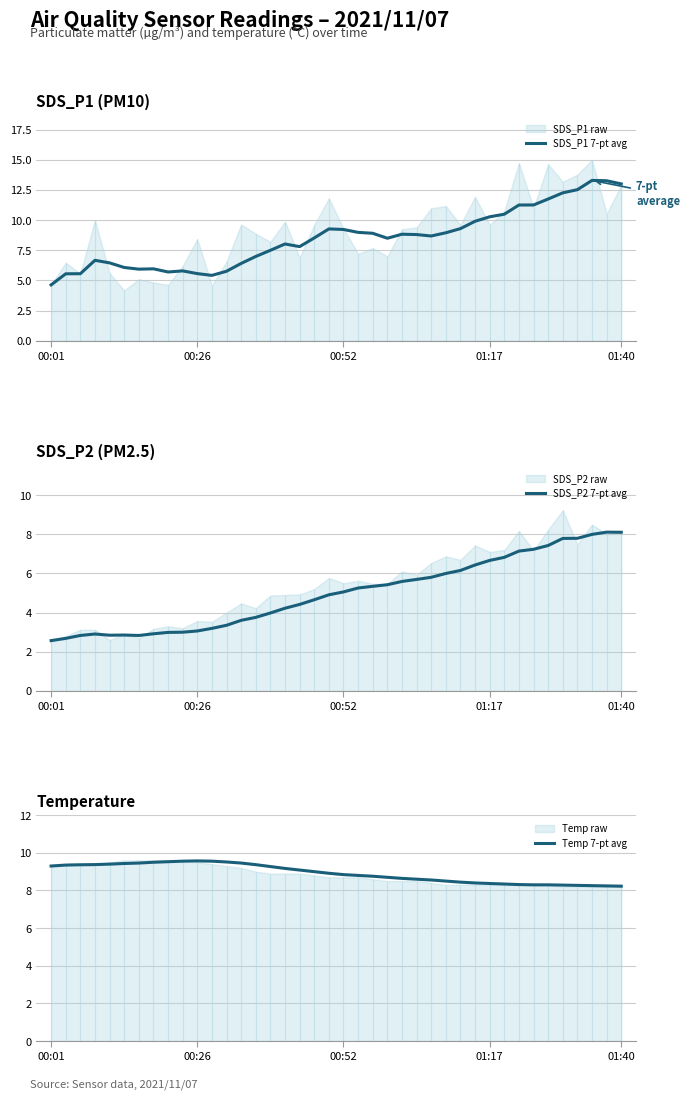

What is the average value of the SDS_P1 7-pt avg series?

8.5